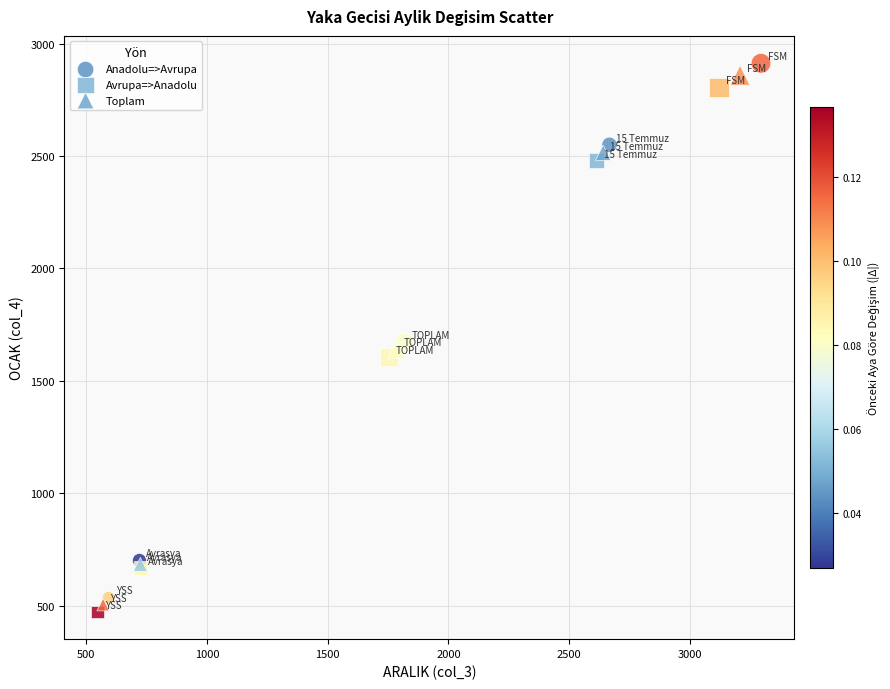

Which series has the largest Y range (max minus min)?

Anadolu=>Avrupa